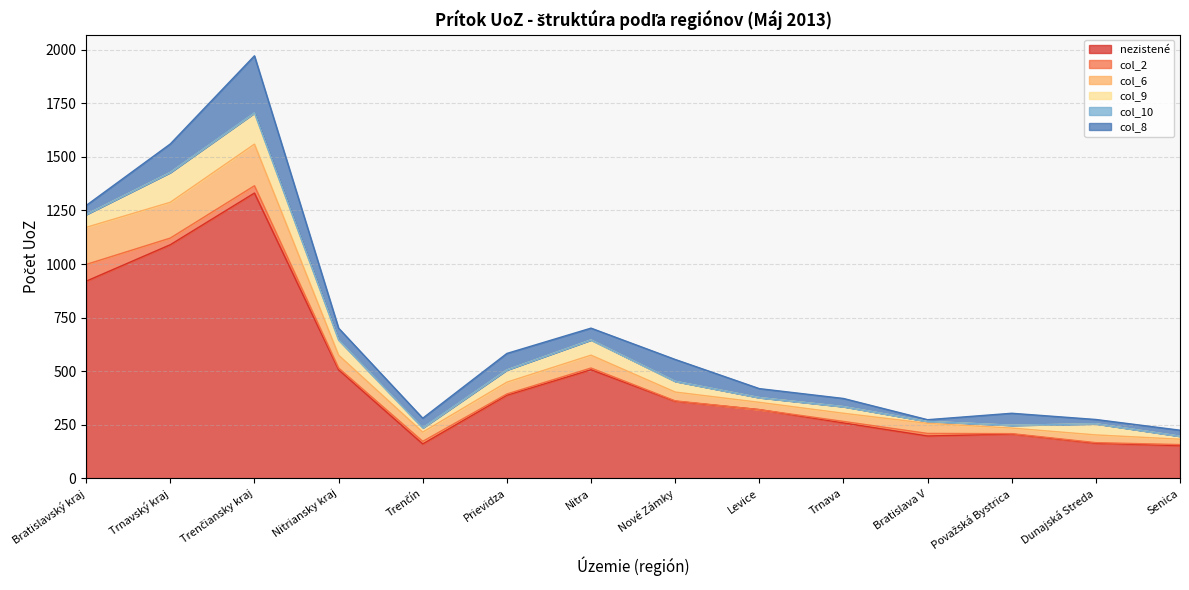

True or false: col_10 and col_2 cross at least once.

False